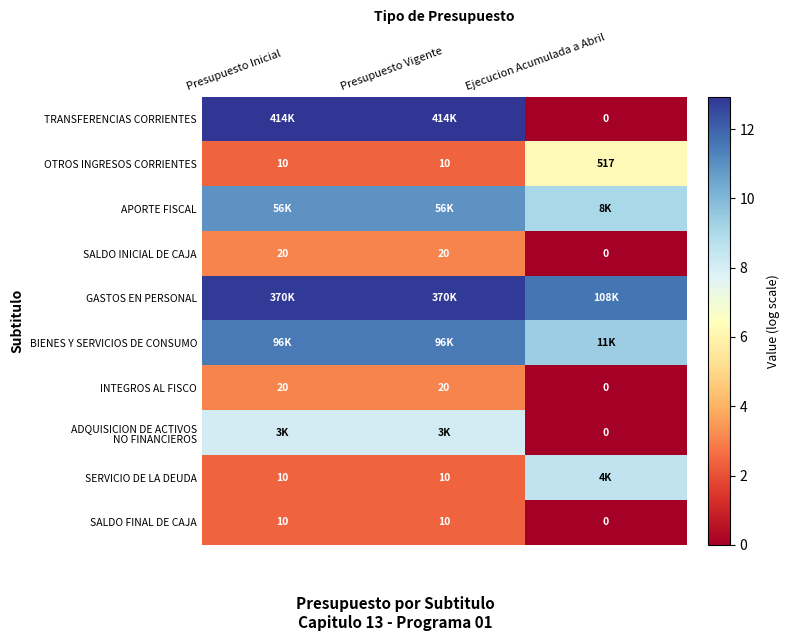

Between Presupuesto Vigente and Presupuesto Inicial, which is larger?

Presupuesto Vigente